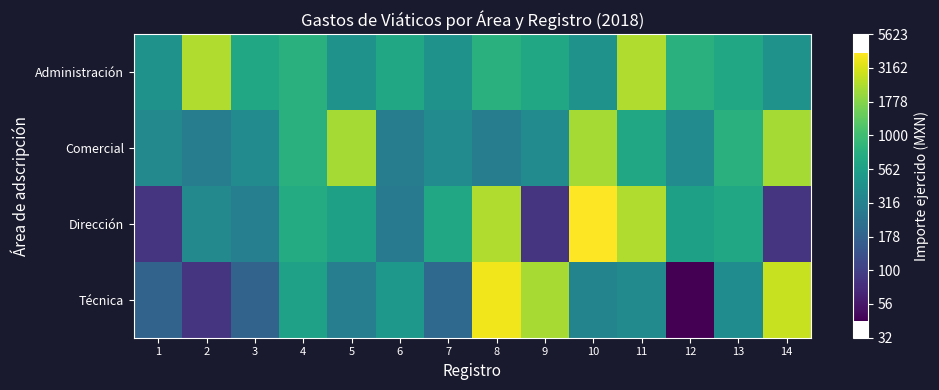

Count the number of categories in the chart.

14